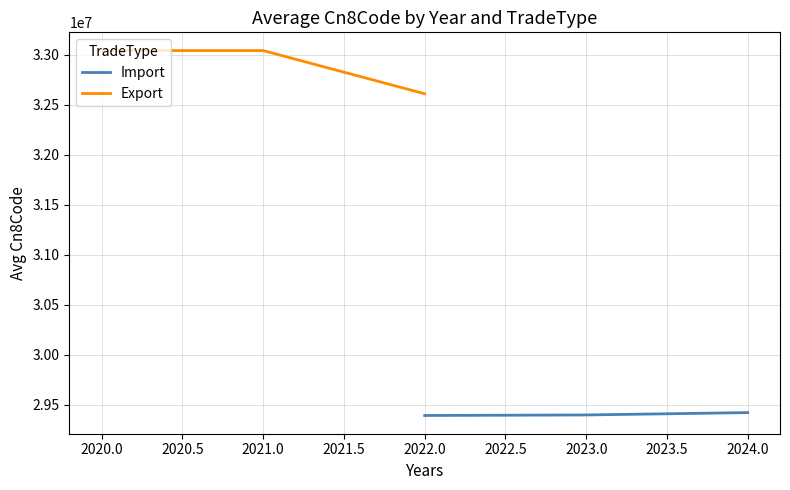

The value of Import at 2023.0 is 7142728.9. True or false?

False